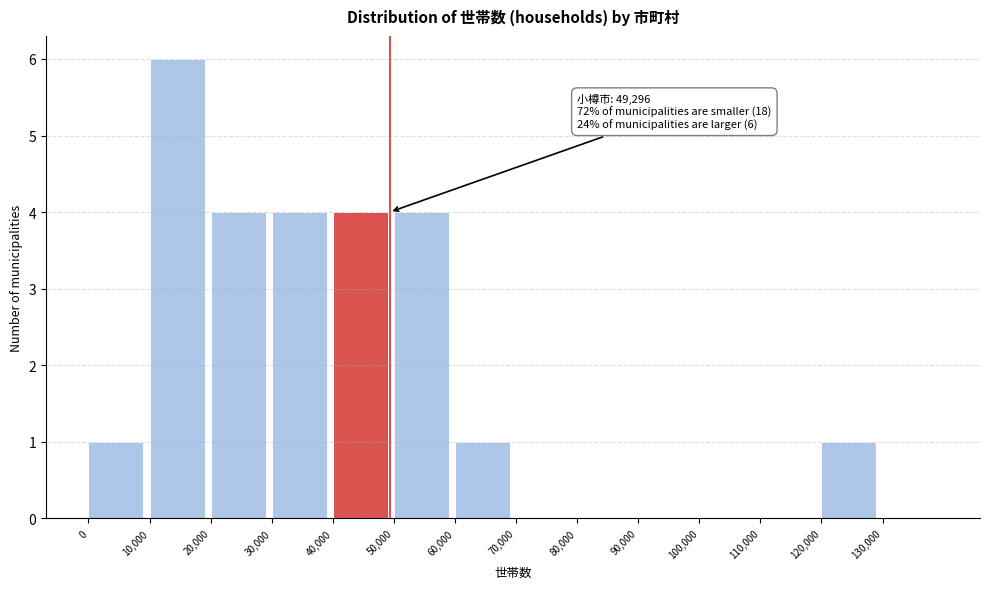

Over which range of the x-axis is the bar tallest?

10000 to 20000